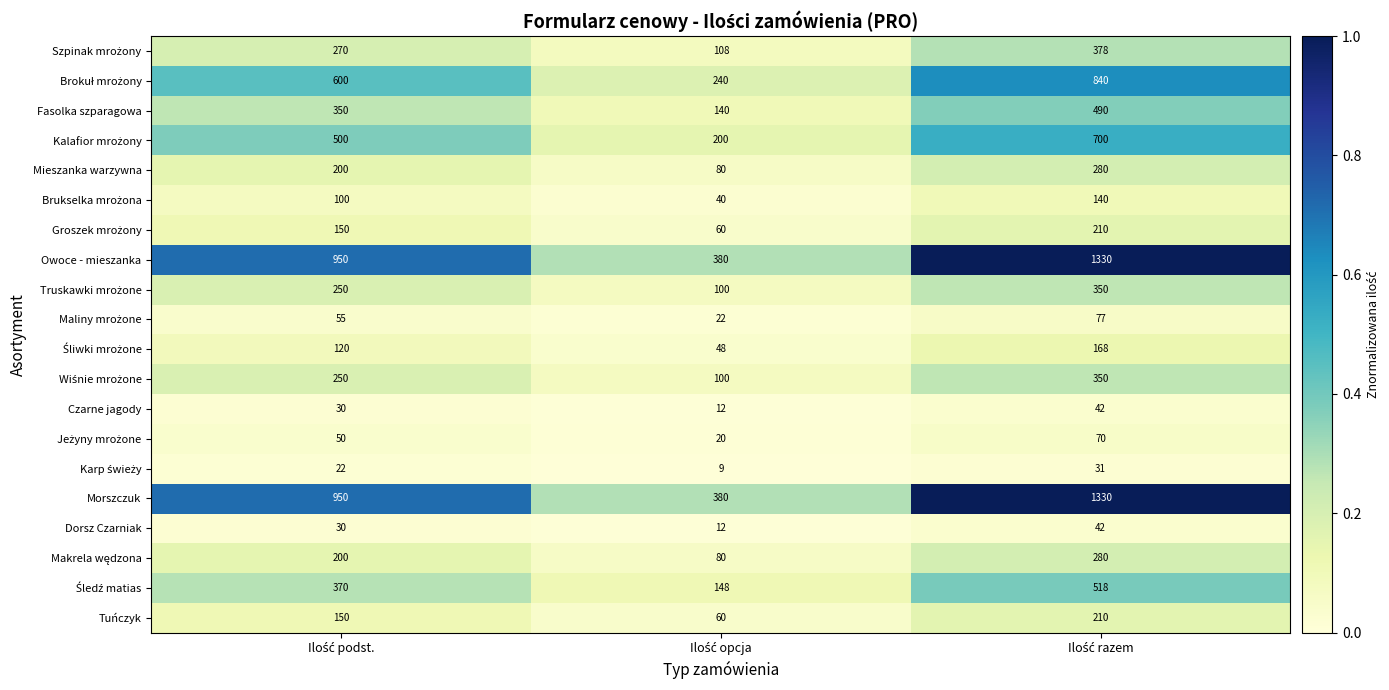

What is the difference between the maximum and second lowest values in the Fasolka szparagowa series?

140